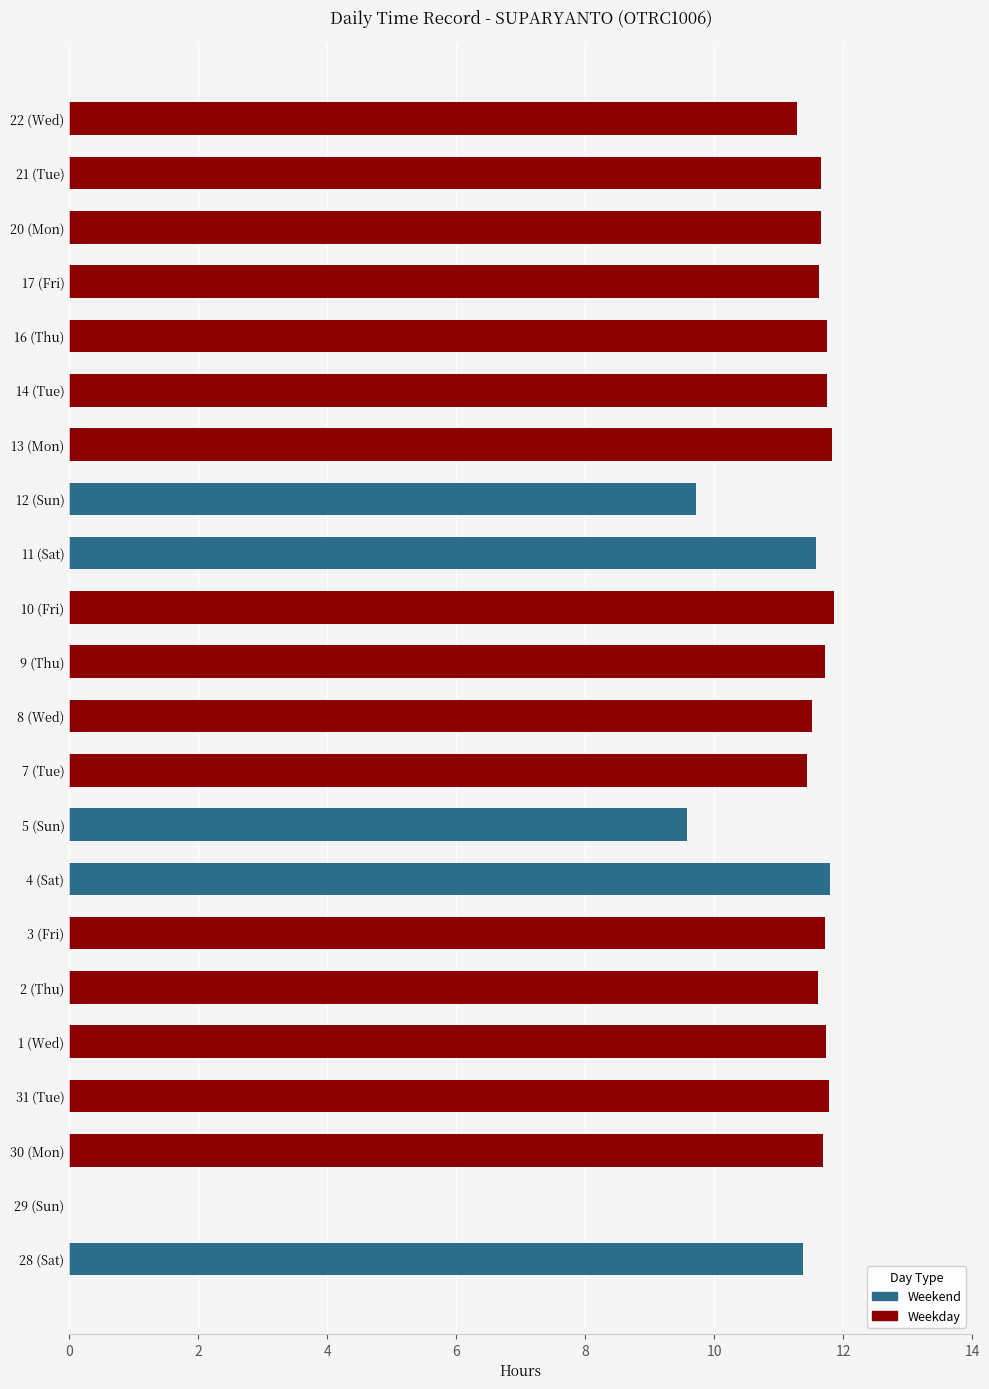

How many groups of bars are there?

22